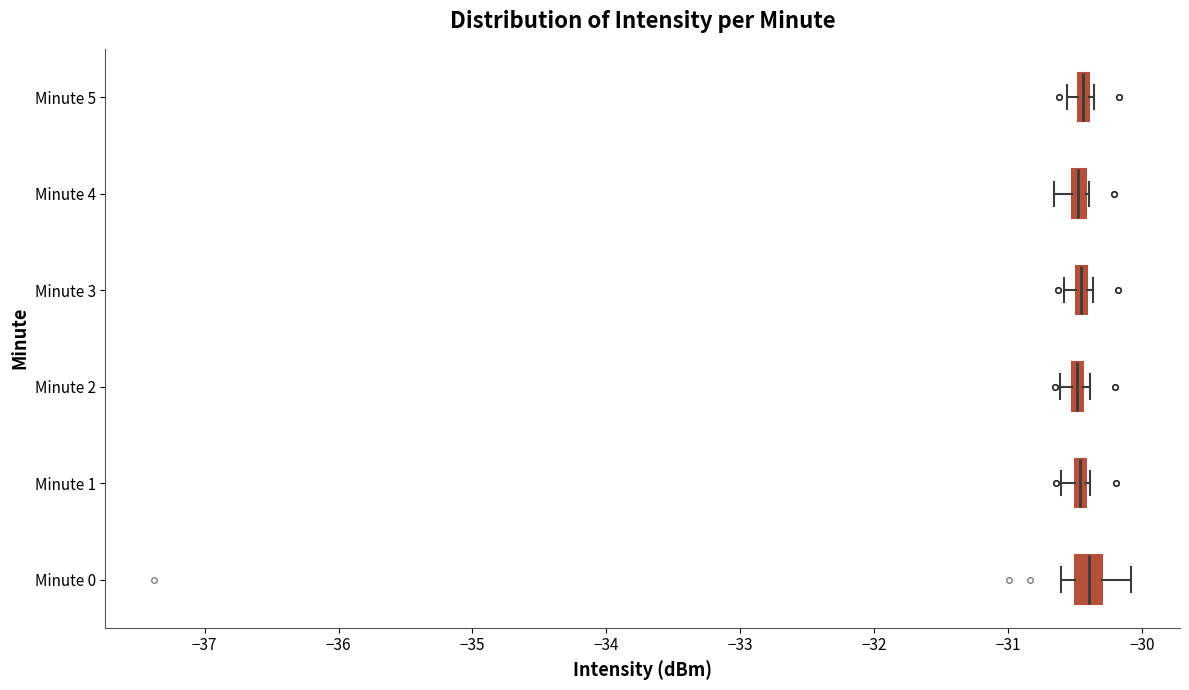

Where does the median line of the box for Minute 0 sit on the x-axis? The values are not printed on the chart, so give them approximately, as read against the axis.

-30.4